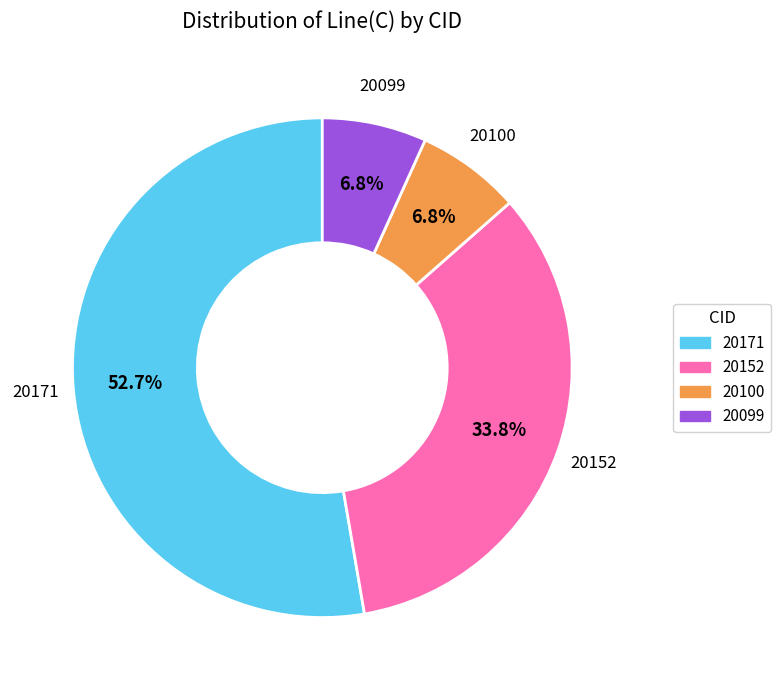

To the nearest percent, what is the average slice percentage?

25%